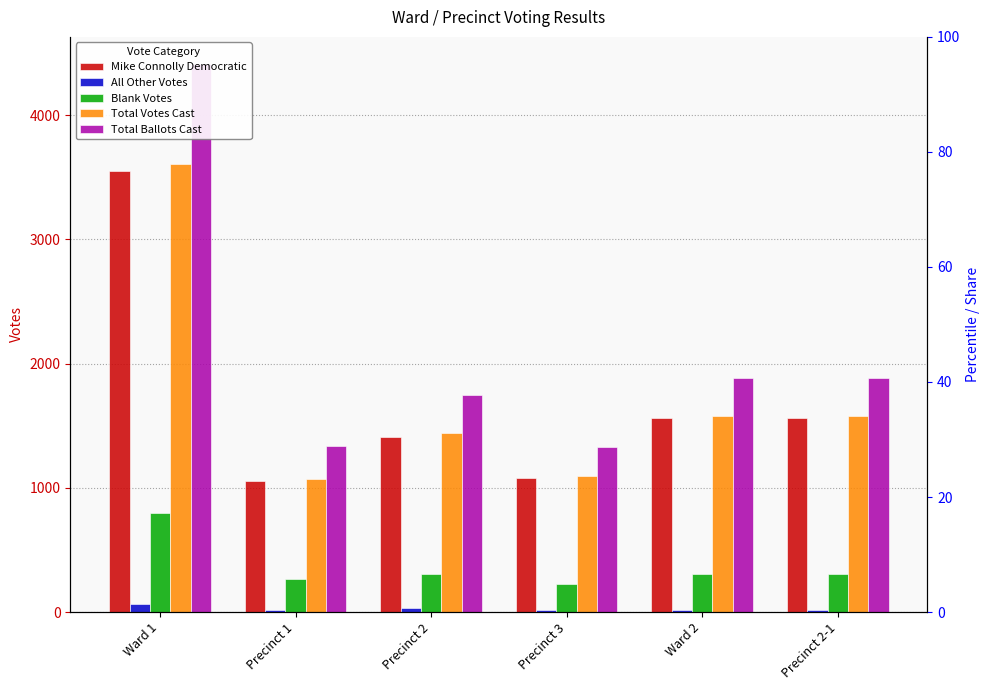

What is the spread (max minus min) of values at Ward 2?

1863